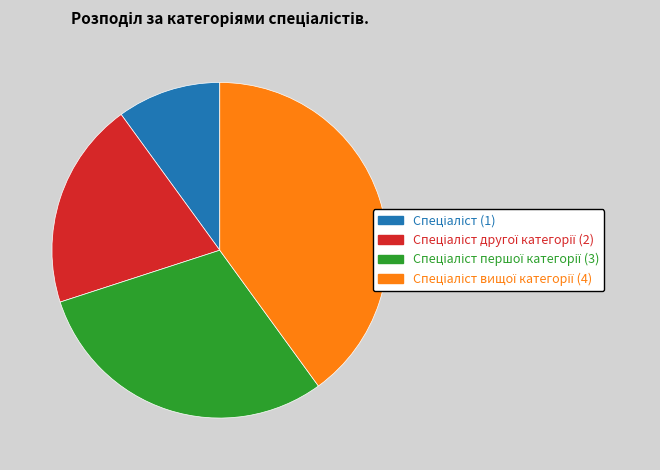

Is there a majority slice in this chart?

No